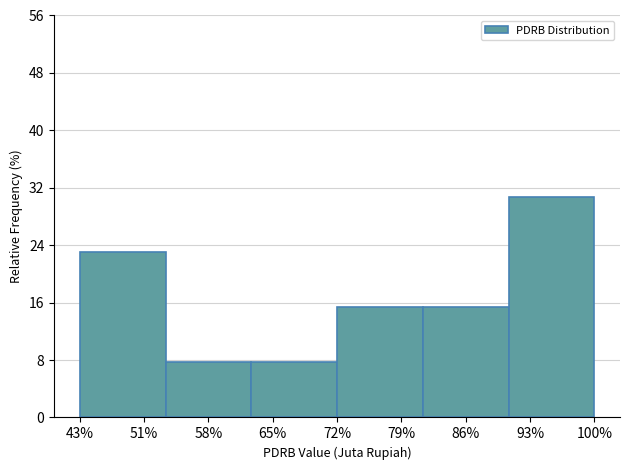

Reading right to left, list all the values displayed in this chart.

93%=30.8	86%=15.4	79%=15.4	65%=7.7	58%=7.7	51%=23.1